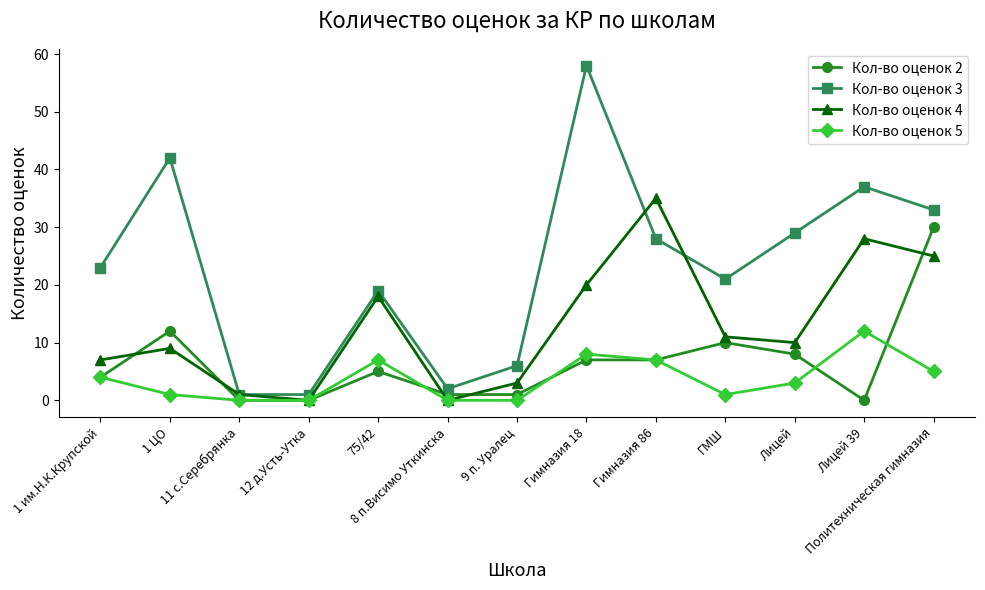

True or false: Кол-во оценок 4 has more than 1 interior local peaks.

True